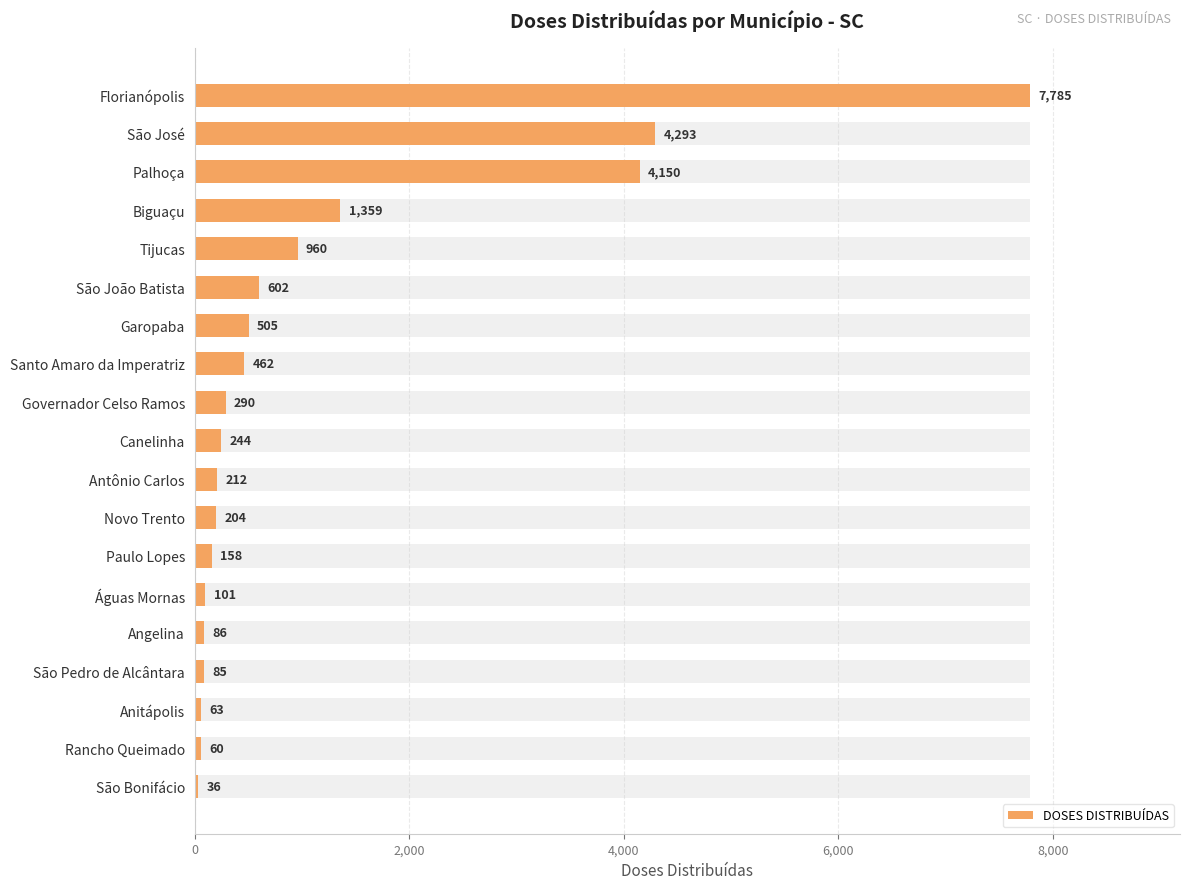

How many values exceed 244?

9